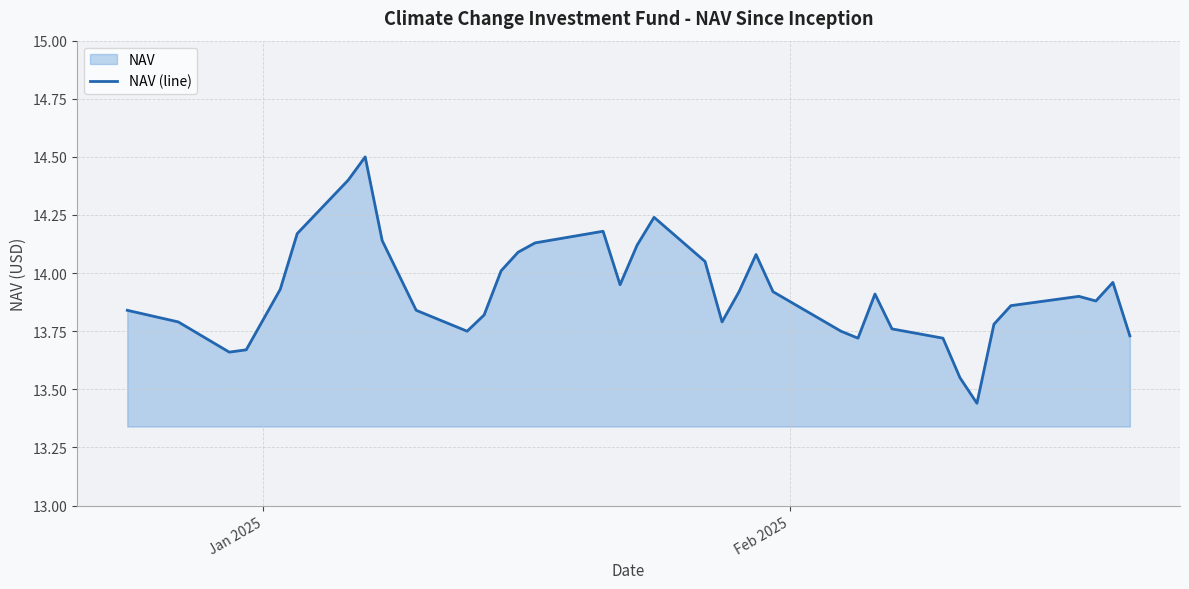

What is the greatest value displayed?

14.5